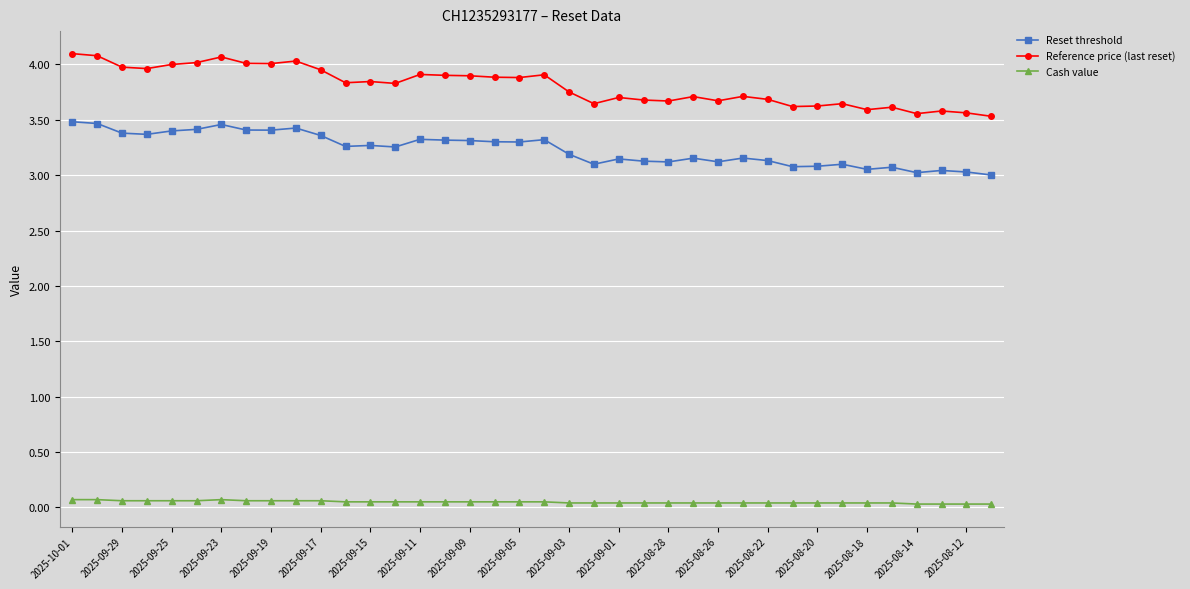

At how many categories does at least one series exceed 1?

38